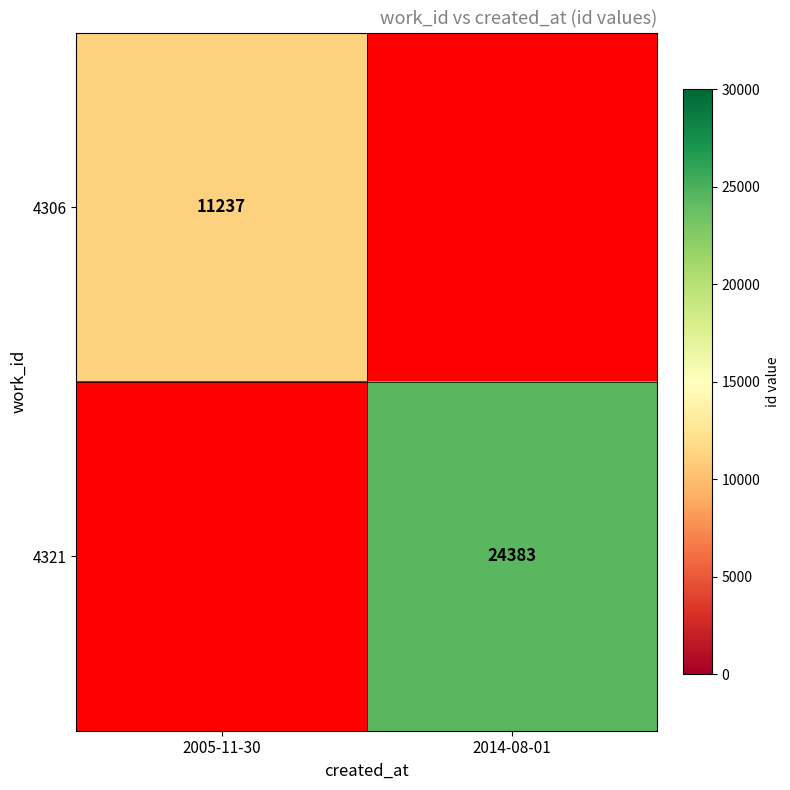

The 4321 series shows 41128 at 2014-08-01. True or false?

False